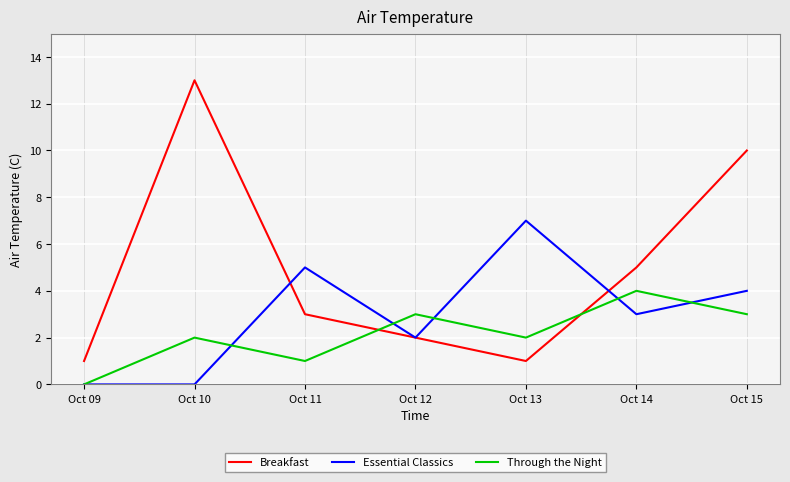

Rank the series by their maximum value, from lowest to highest.

Through the Night, Essential Classics, Breakfast